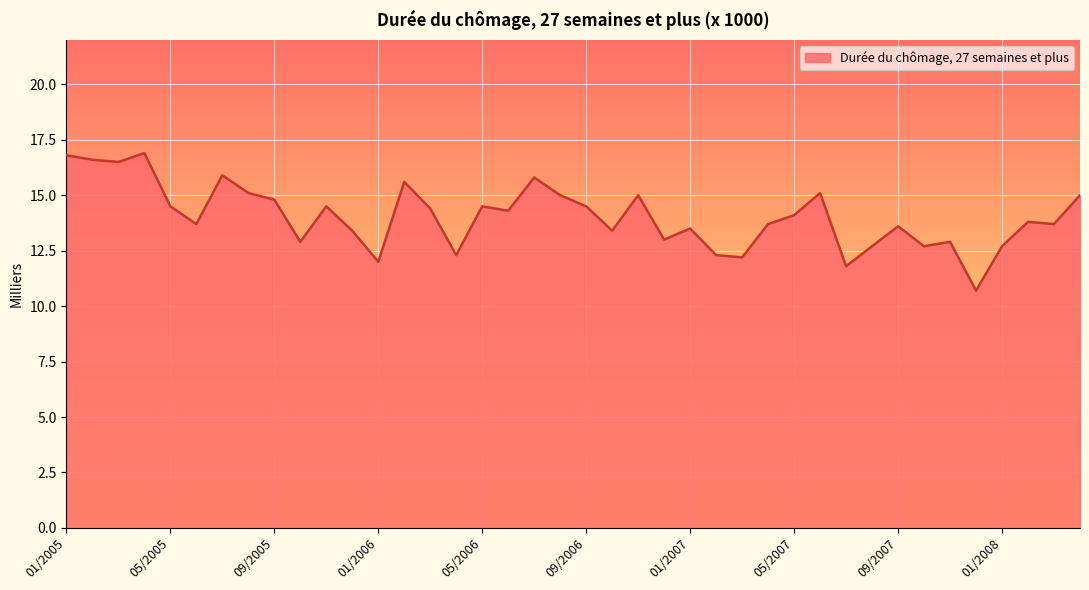

What is the maximum value shown in the chart?

16.9